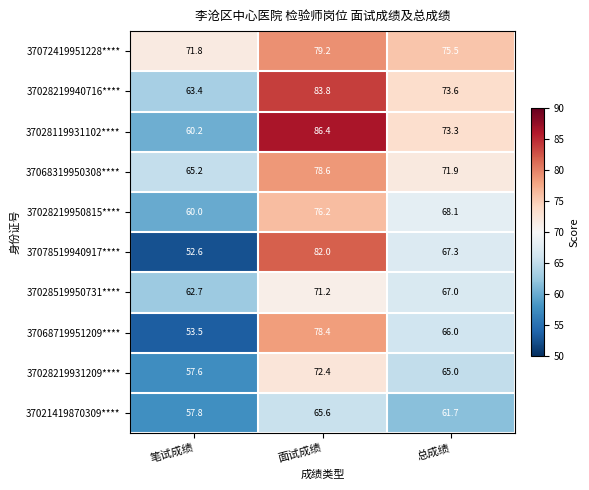

What is the lowest value of the 37028219931209**** series?

57.6